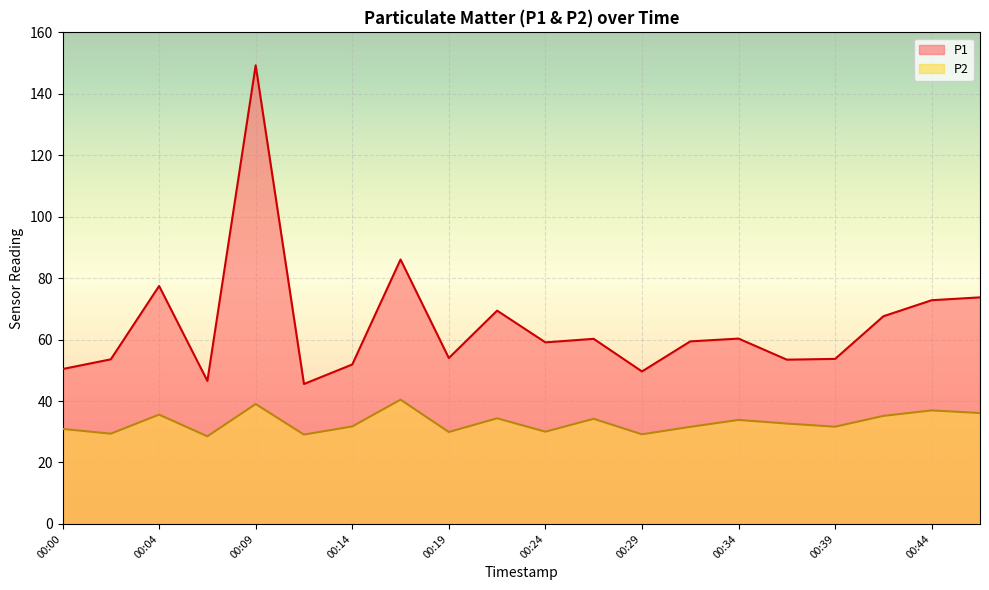

Reading left to right, list all the values displayed in this chart.

P1: 00:00=50.4	00:02=53.6	00:04=77.5	00:07=46.5	00:09=149.3	00:12=45.5	00:14=51.9	00:17=86.1	00:19=54.0	00:22=69.4	00:24=59.1	00:26=60.2	00:29=49.6	00:31=59.4	00:34=60.3	00:36=53.5	00:39=53.7	00:41=67.6	00:44=72.8	00:46=73.8
P2: 00:00=30.9	00:02=29.4	00:04=35.6	00:07=28.5	00:09=39.0	00:12=29.1	00:14=31.7	00:17=40.5	00:19=29.9	00:22=34.4	00:24=30.0	00:26=34.2	00:29=29.2	00:31=31.6	00:34=33.9	00:36=32.7	00:39=31.6	00:41=35.2	00:44=37.0	00:46=36.1